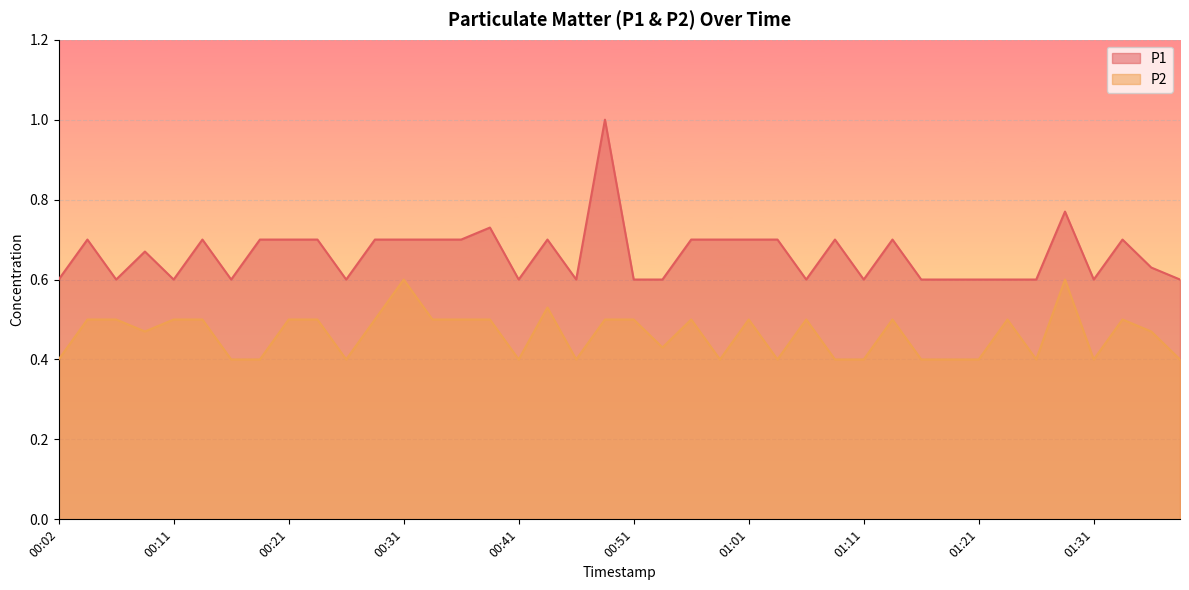

What is the difference between the second highest and minimum values in the P1 series?

0.2